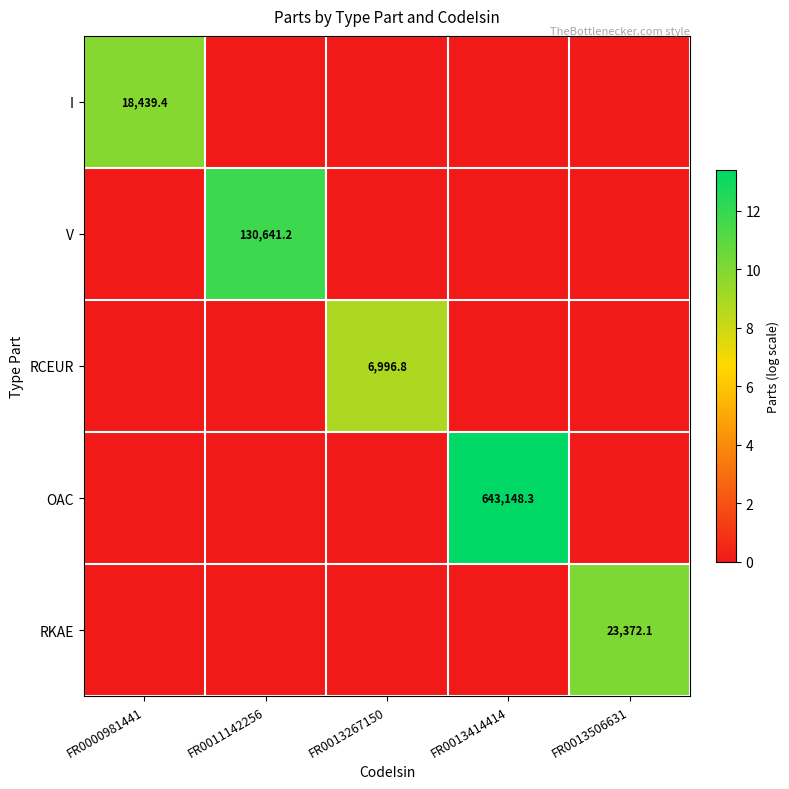

The V series shows 130641.2 at FR0011142256. True or false?

True